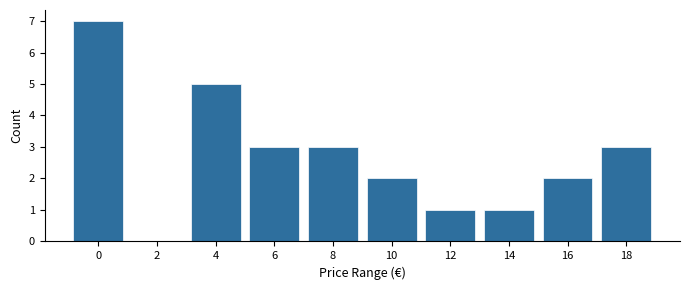

Reading right to left, what are all the values shown in this chart?

18=3	16=2	14=1	12=1	10=2	8=3	6=3	4=5	2=0	0=7